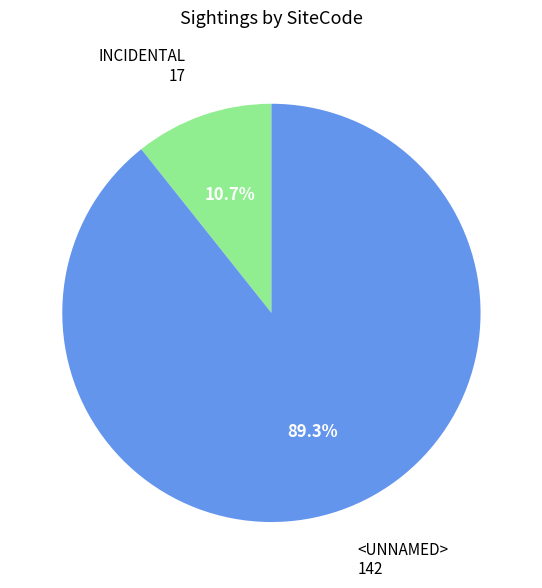

True or false: INCIDENTAL accounts for 11% of the total.

True